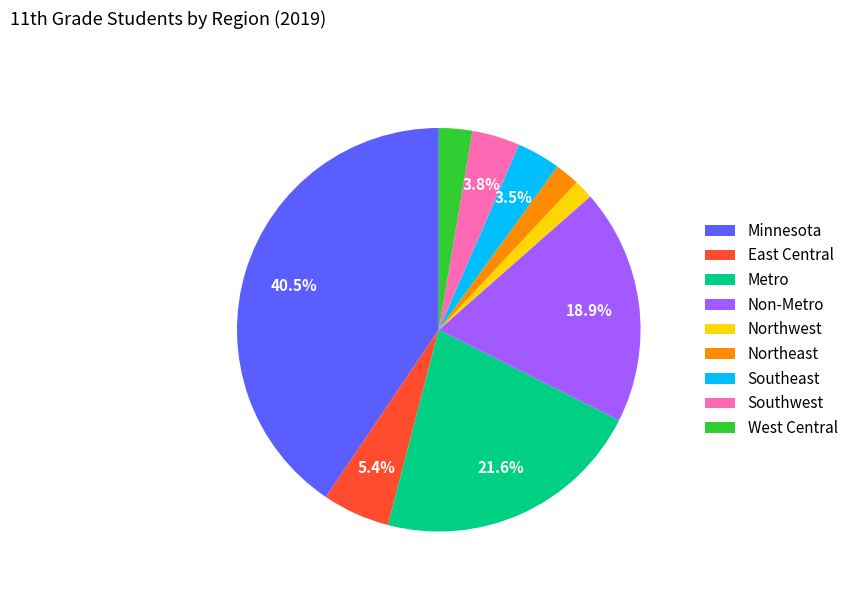

To the nearest percent, what is the average slice percentage?

11%